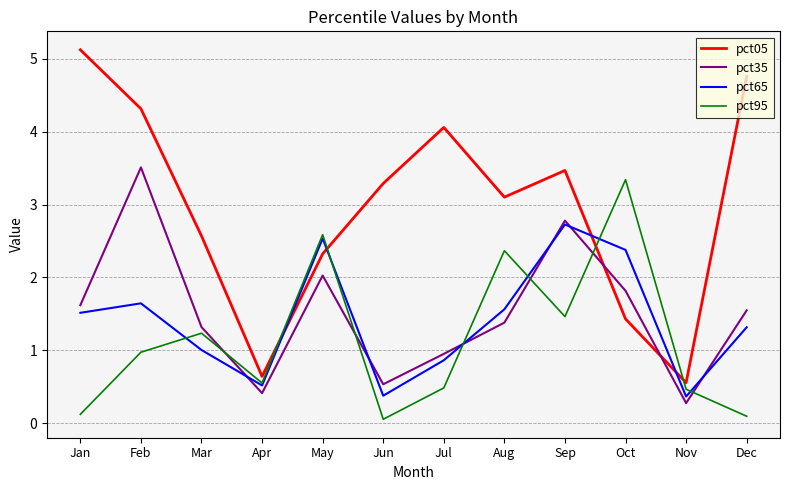

At which label does pct35 first exceed 1?

Jan